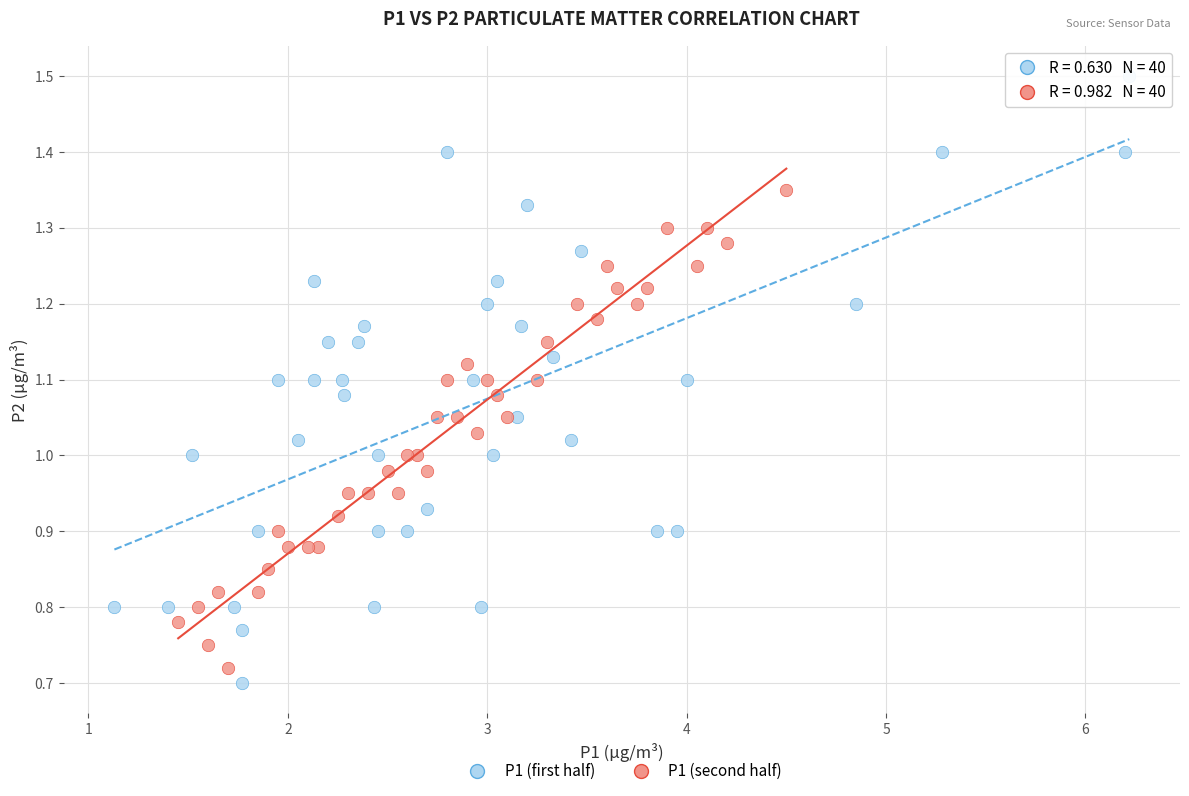

Which series has the largest Y range (max minus min)?

P1 (first half)